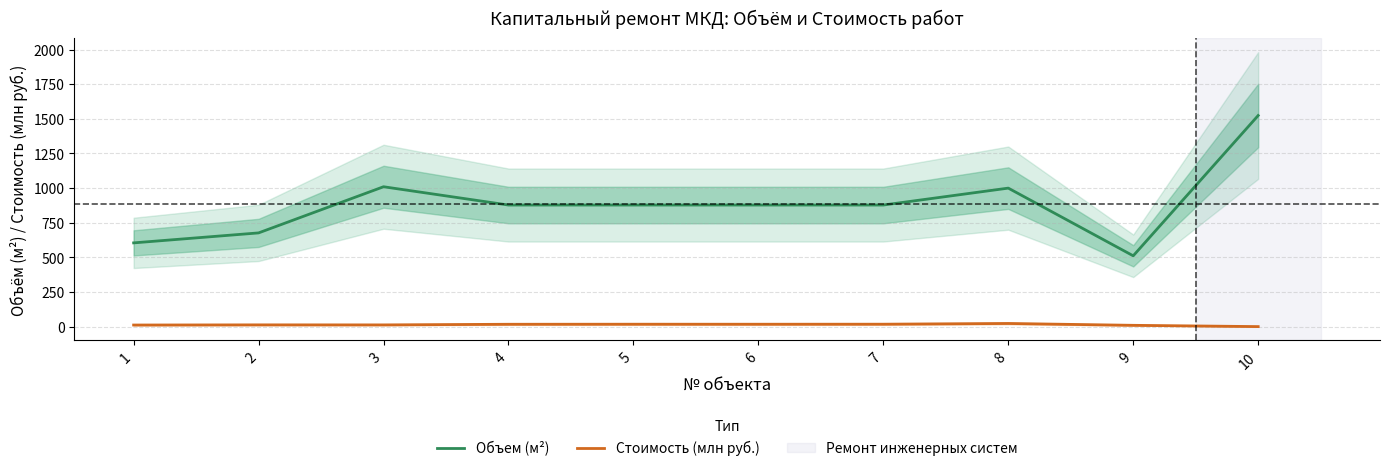

Does the chart display data point markers on the line(s)?

No